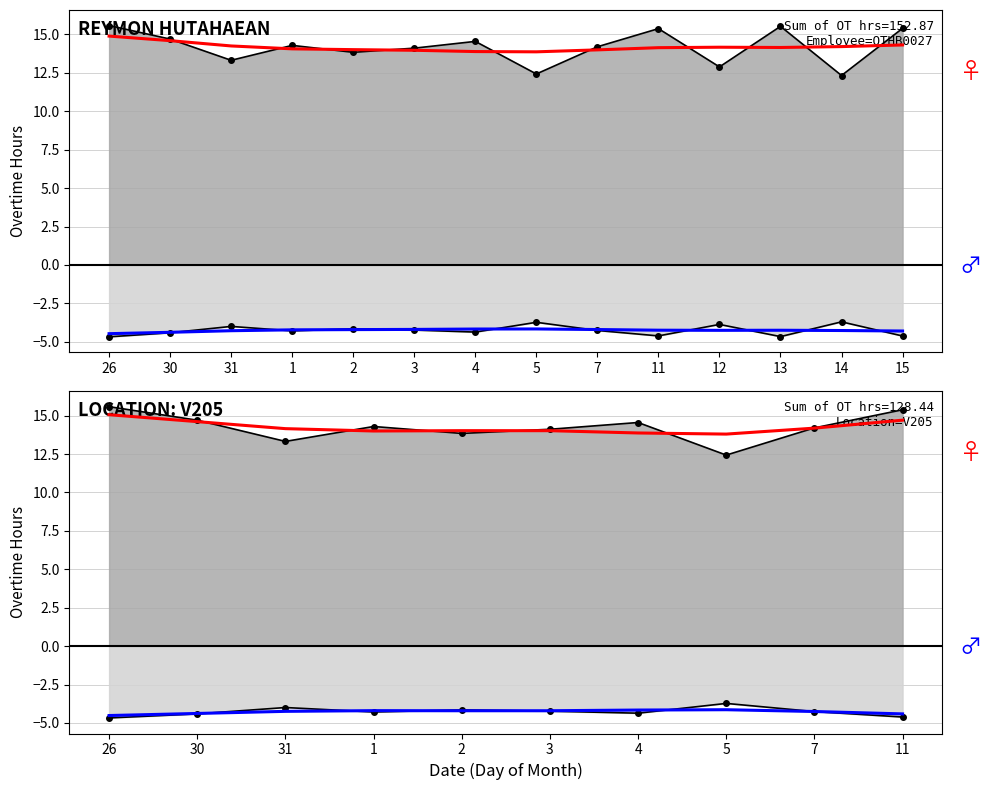

Where does the Female smooth series first go above 14?

26